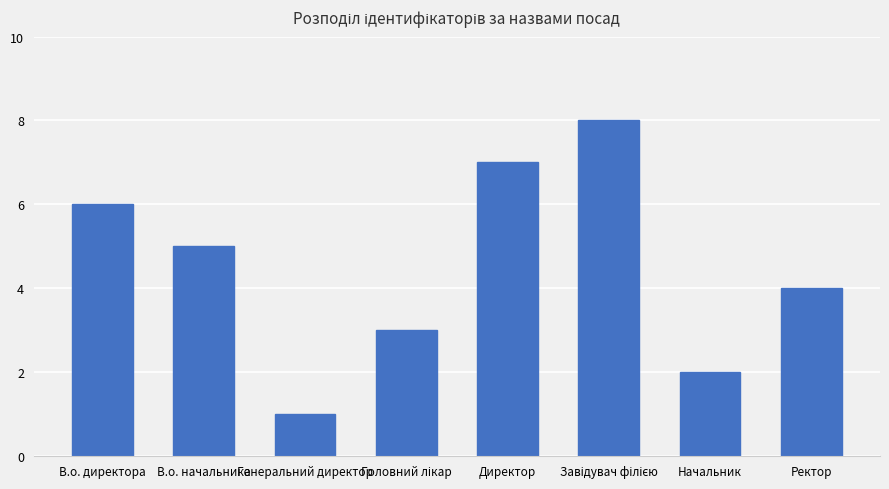

Approximately how many times larger is the value at Директор compared to В.о. директора?

1.2